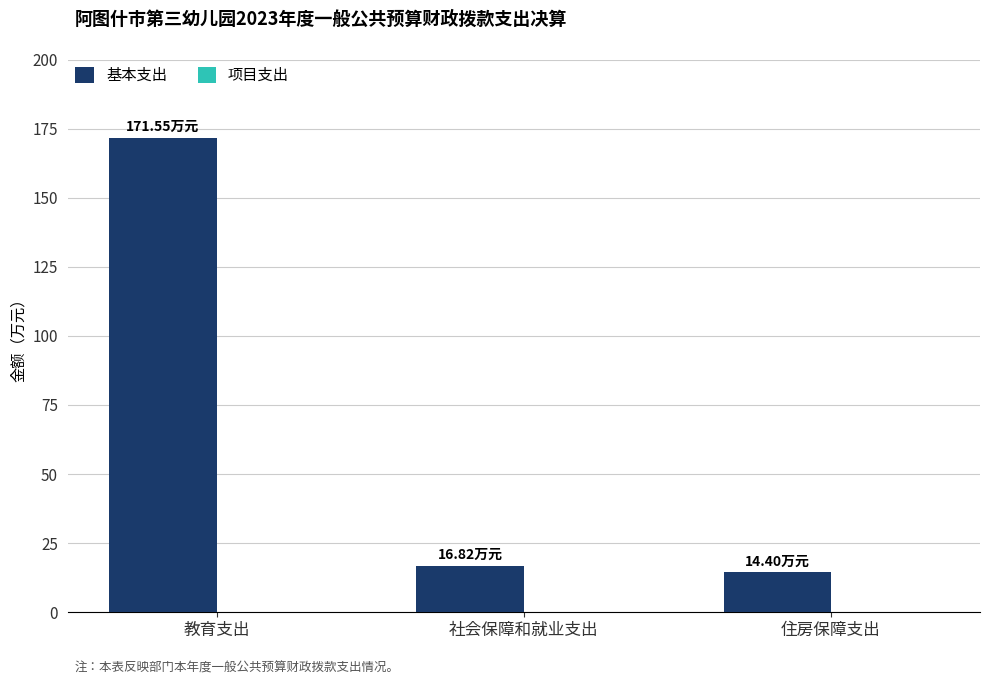

What is the label of the 1st bar from the right?

住房保障支出